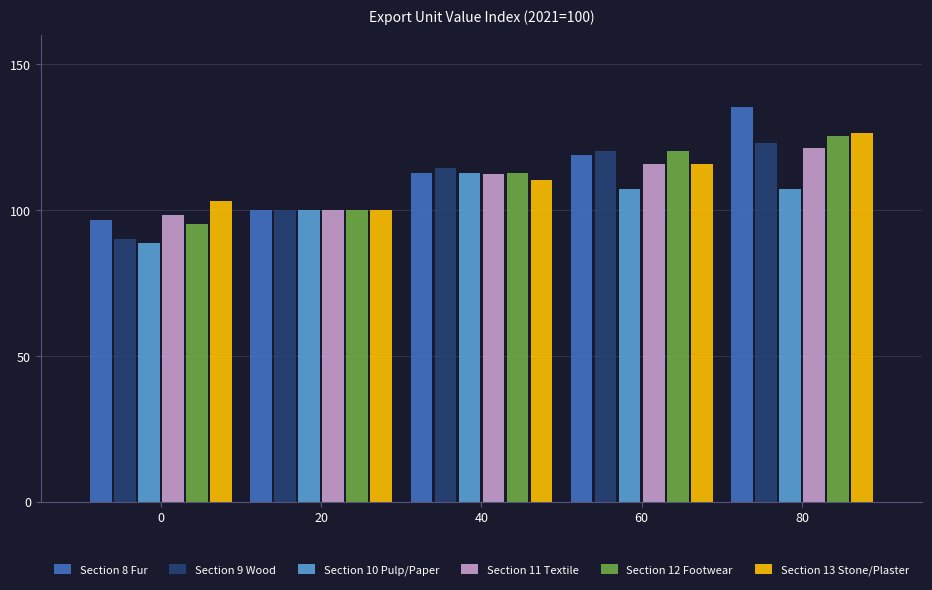

What is the average value of the Section 10 Pulp/Paper series?

103.1